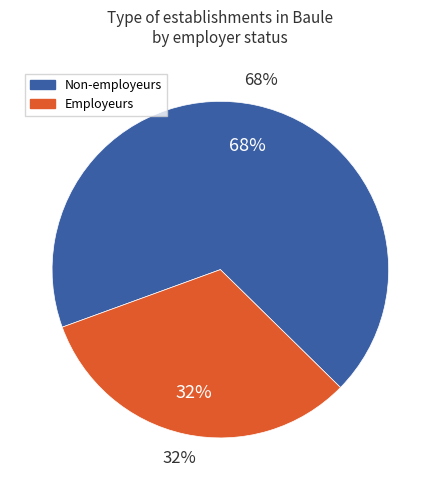

Is it true that 21 is 15% of the pie?

False